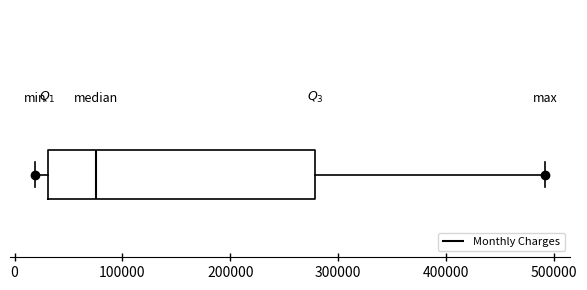

Read this box plot against the x-axis: the position of the median line, the range covered by the box, and the ends of both whiskers. The values are not printed on the chart, so give them approximately, as read against the axis.

median 80000, box 30000 to 280000, whiskers 20000 to 490000